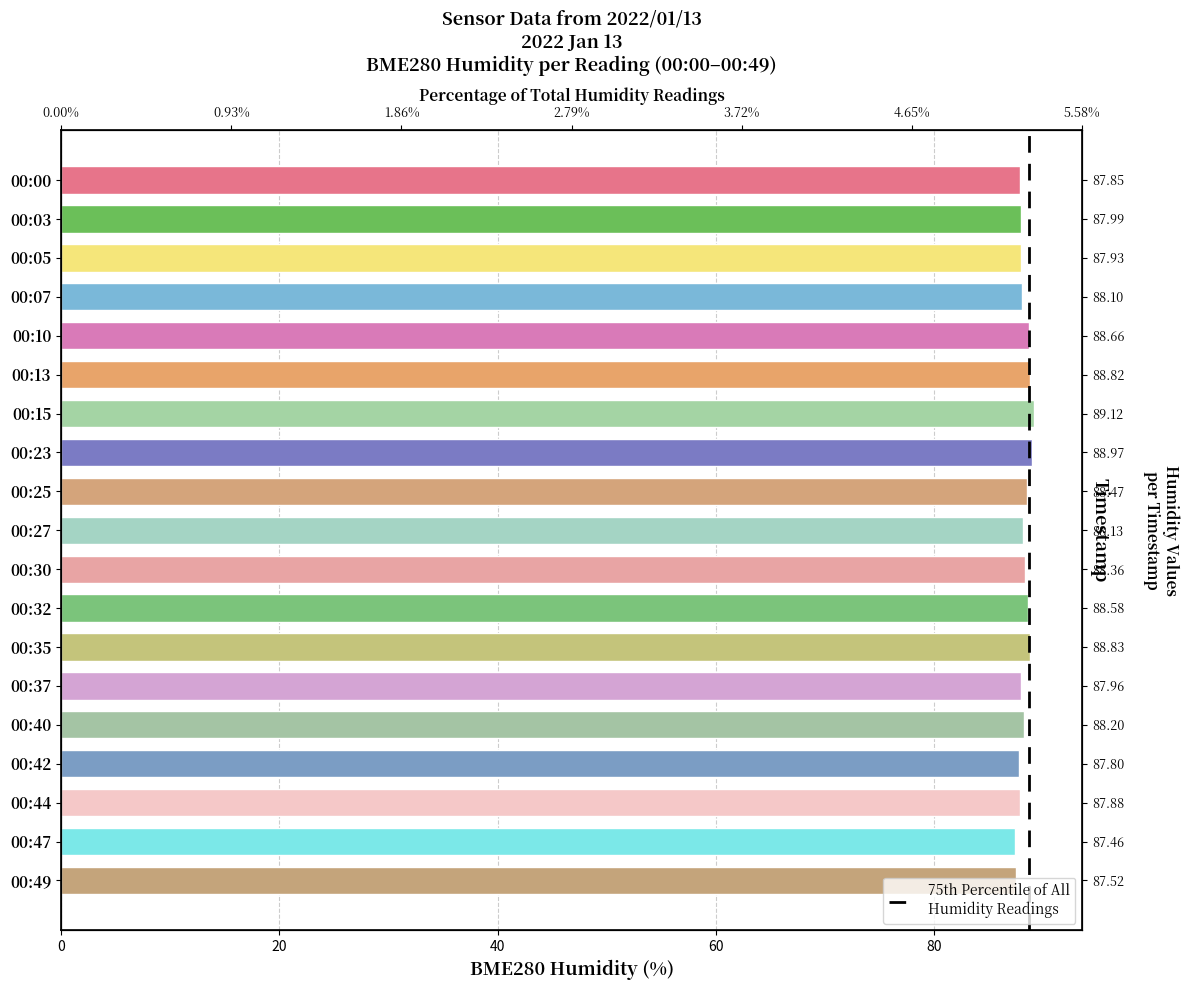

What is the sum of all values?

1676.6